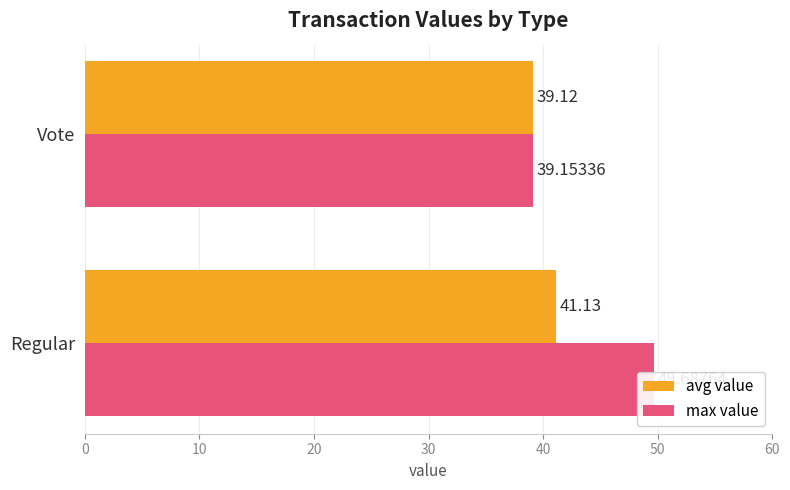

Rank the series by their maximum value, from highest to lowest.

max value, avg value